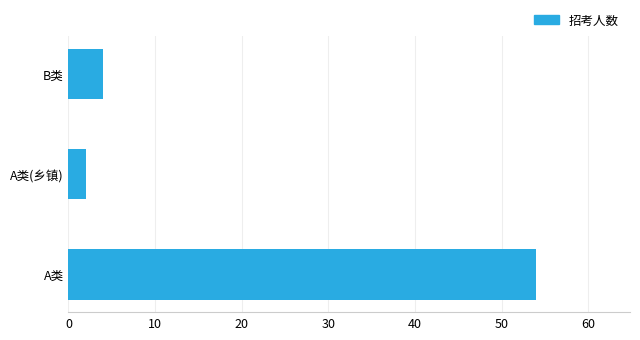

Rank the categories by value from lowest to highest.

A类(乡镇), B类, A类